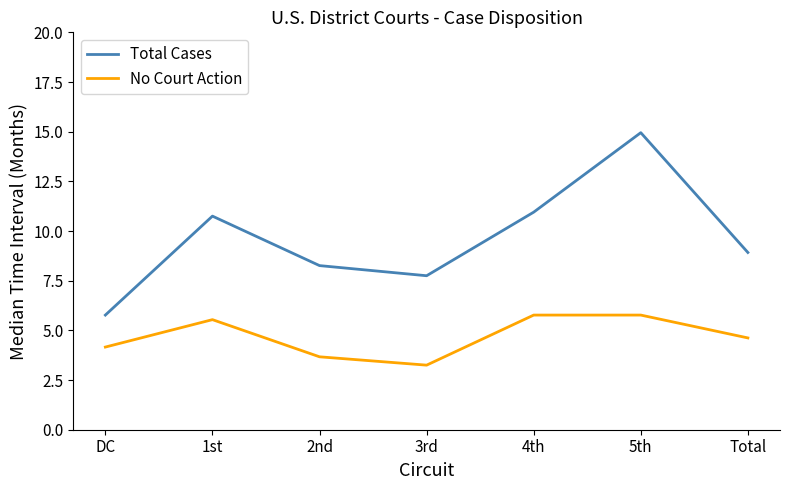

Count the number of categories in the chart.

7